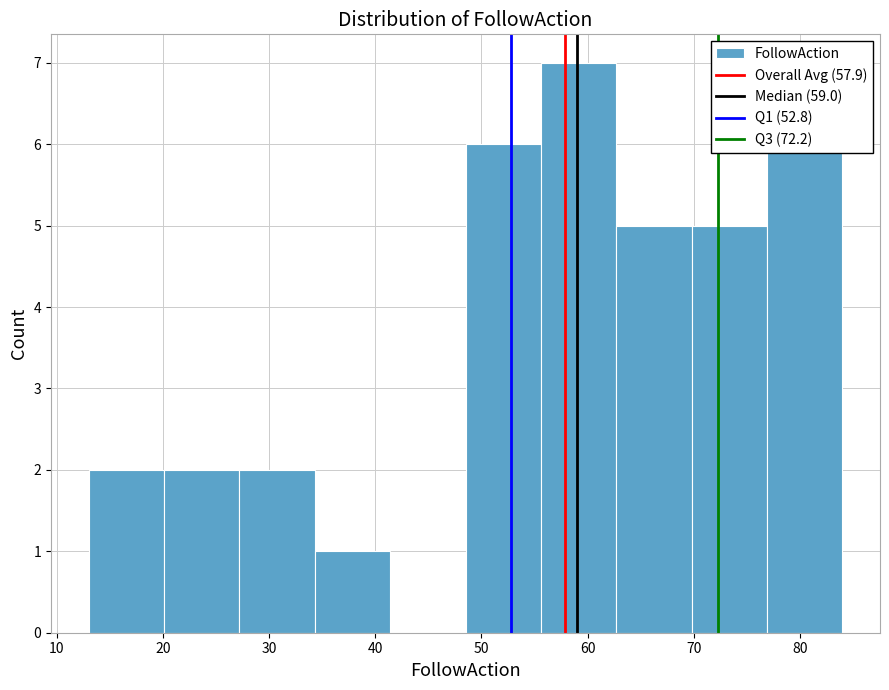

Reading left to right, list every bar in this chart as the range it spans on the x-axis followed by its height. Neither the bar edges nor the heights are printed on the chart, so give them approximately, as read against the axes.

13.0 to 20.1: 2
20.1 to 27.2: 2
27.2 to 34.3: 2
34.3 to 41.4: 1
41.4 to 48.5: 0
48.5 to 55.6: 6
55.6 to 62.7: 7
62.7 to 69.8: 5
69.8 to 76.9: 5
76.9 to 84.0: 6